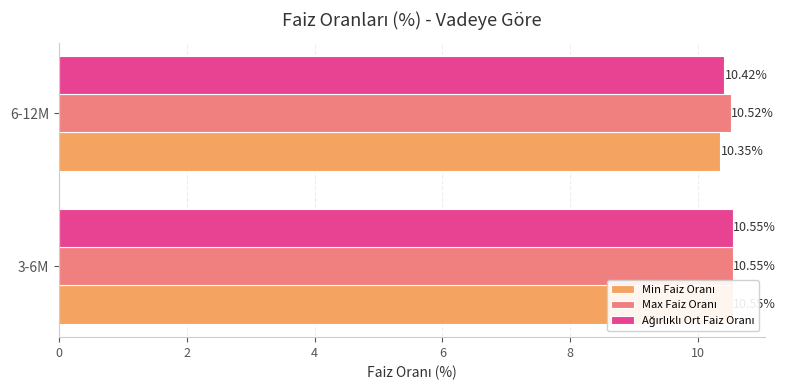

What is the minimum value shown in the chart?

10.3